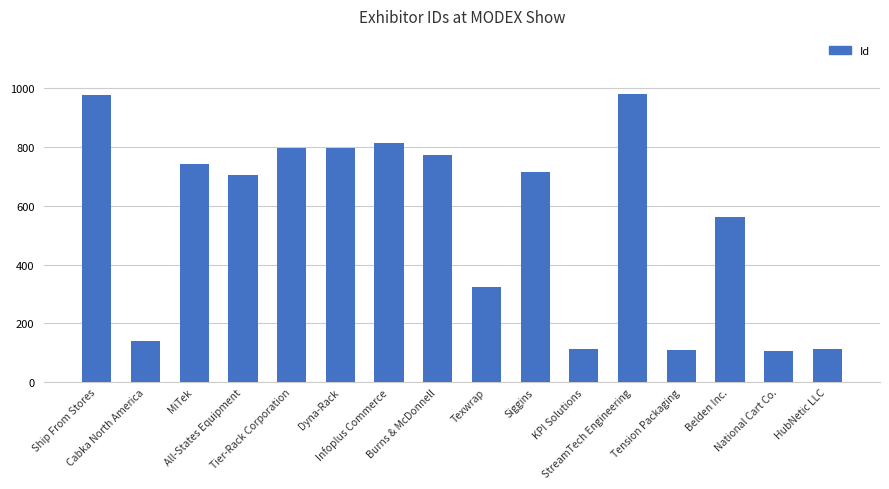

What is the ratio of the value at Burns & McDonnell to the value at All-States Equipment?

1.1